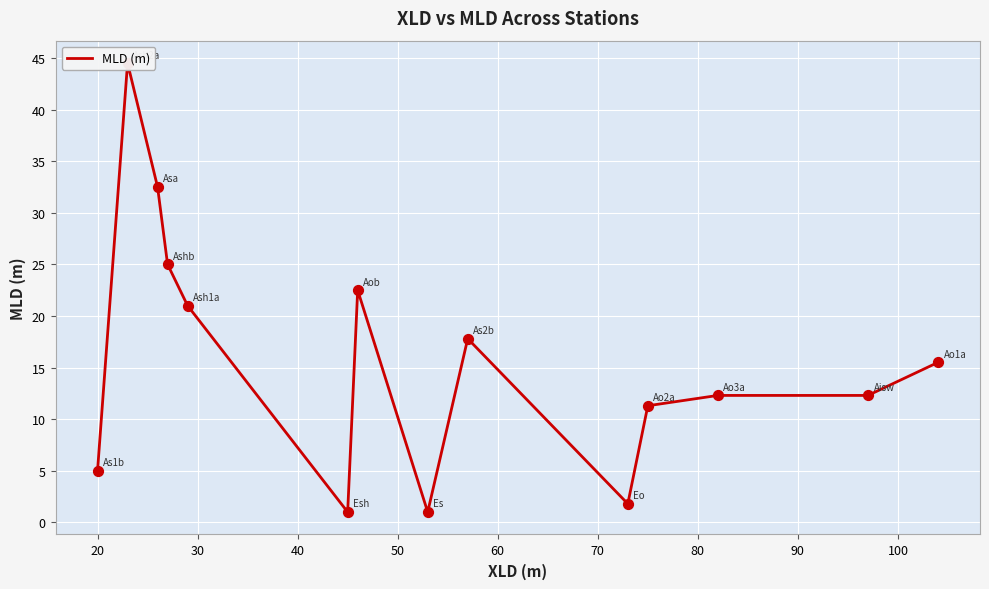

Which has a higher value, 50 or 20?

20